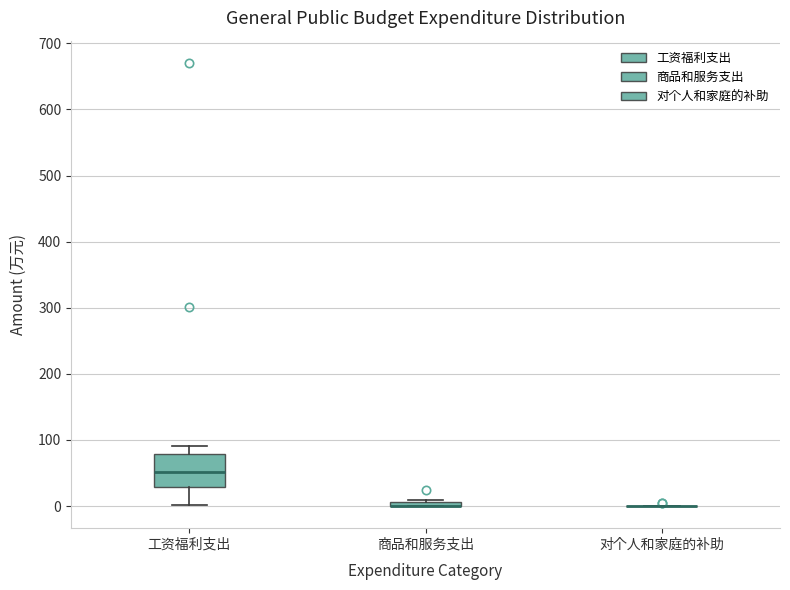

Comparing the boxes themselves (not the whiskers), which one is the tallest?

工资福利支出